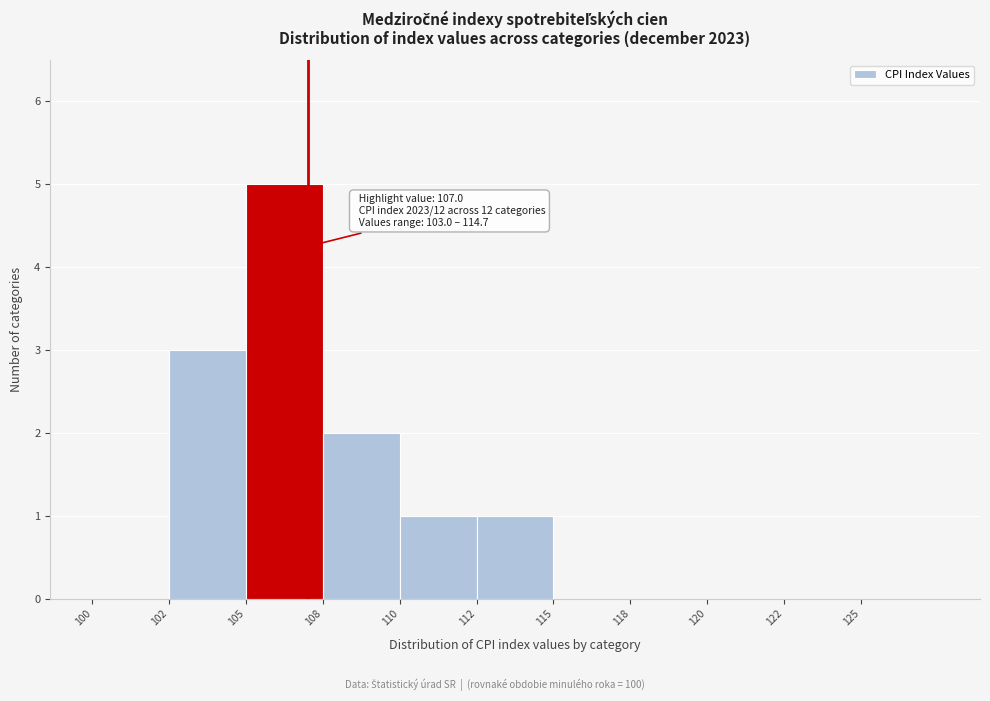

Reading left to right, transcribe all the data shown in this chart.

100=0	102=3	105=5	108=2	110=1	112=1	115=0	118=0	120=0	122=0	125=0